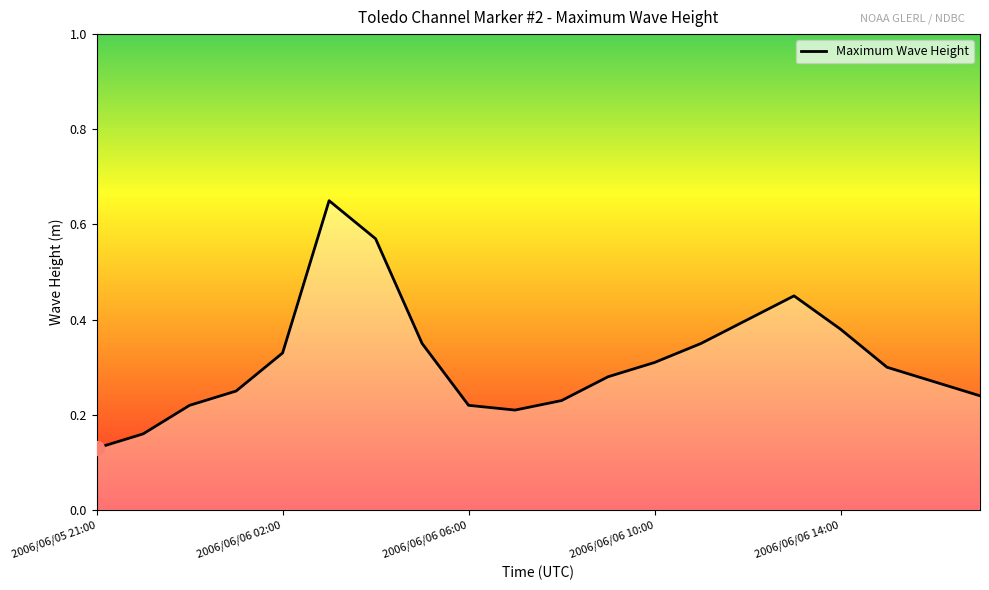

What is the average value?

0.3